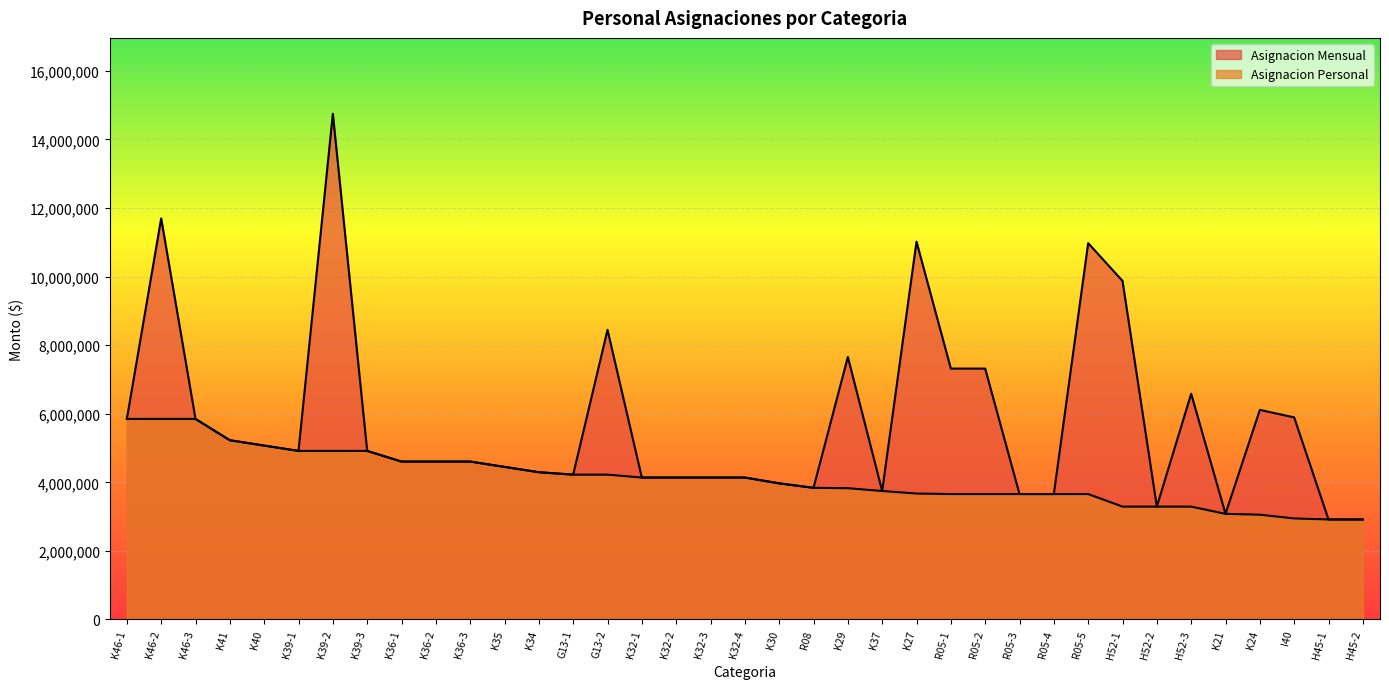

Is it true that Asignacion Mensual equals 5052736 at H45-2?

False